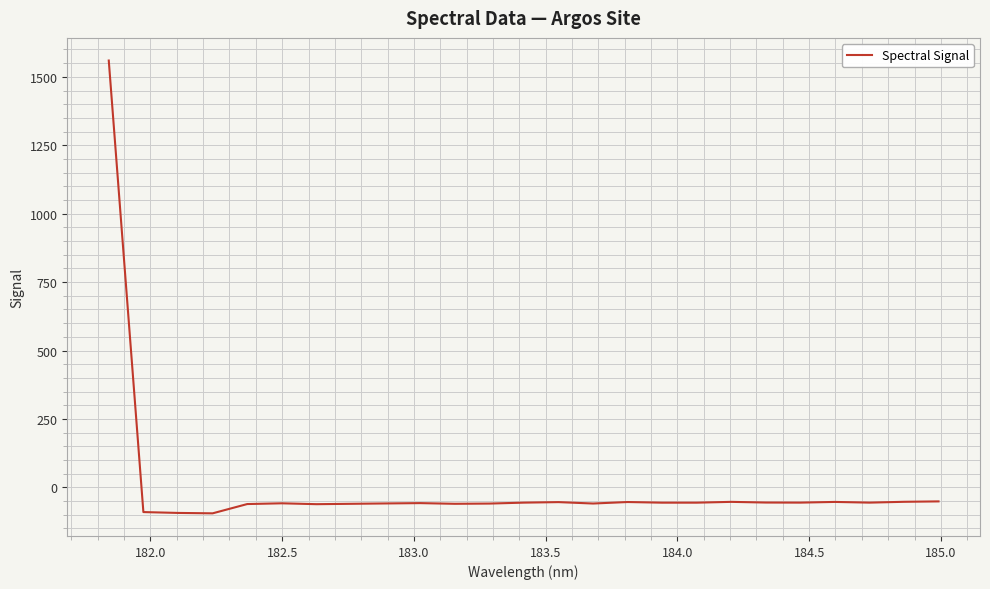

What is the difference between the maximum and minimum values?

1654.6